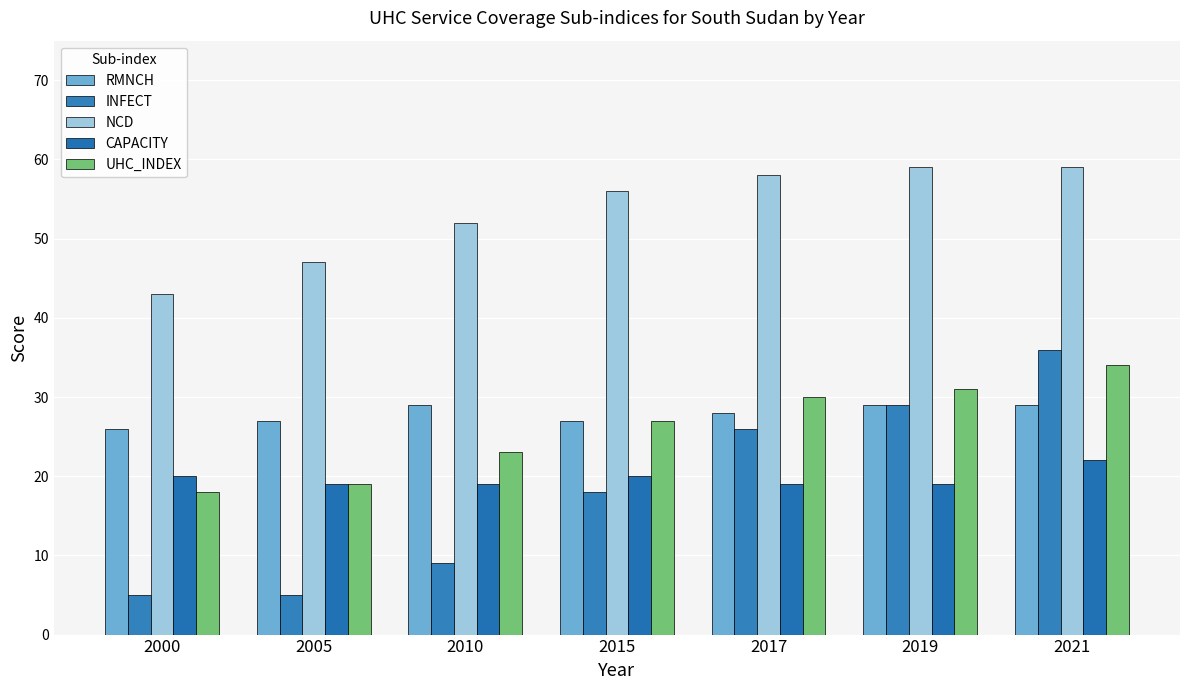

Which has a higher value, 2019 or 2000?

2019